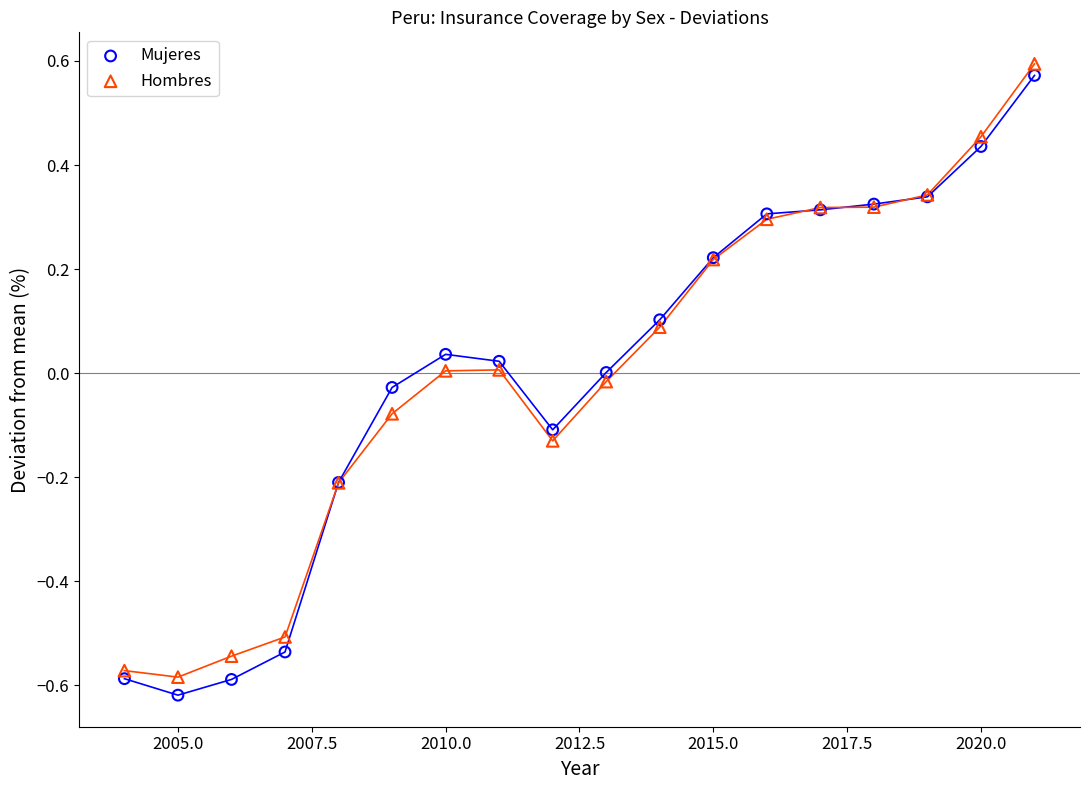

What are all the series names shown in the legend?

Mujeres, Hombres